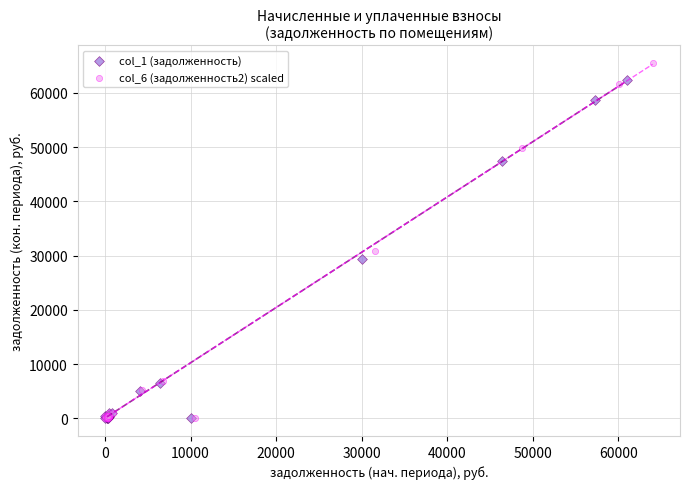

Which series has the widest spread of Y values?

col_6 (задолженность2) scaled